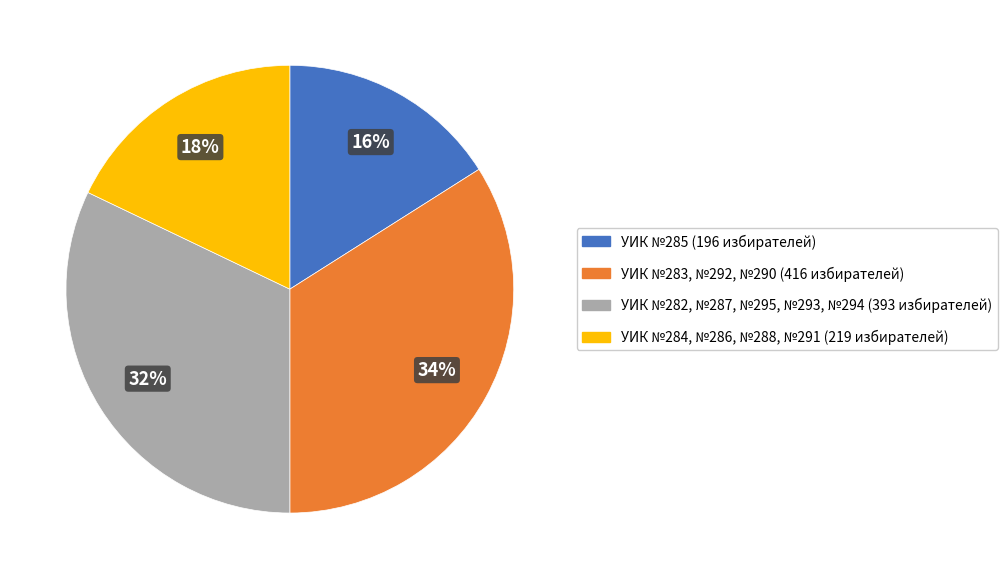

To the nearest percent, what is the average slice percentage?

25%